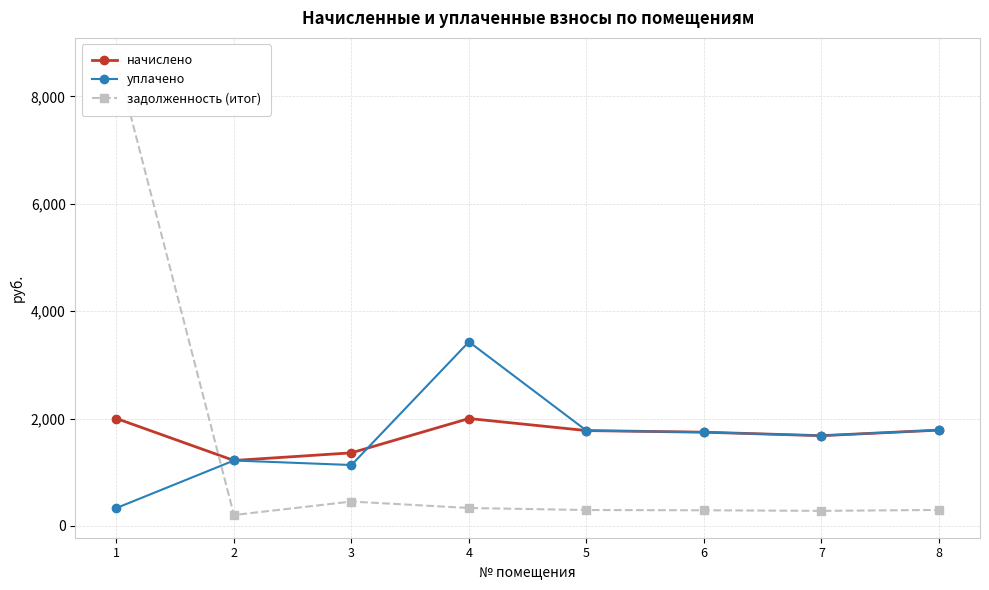

Where is the first local maximum for уплачено?

2